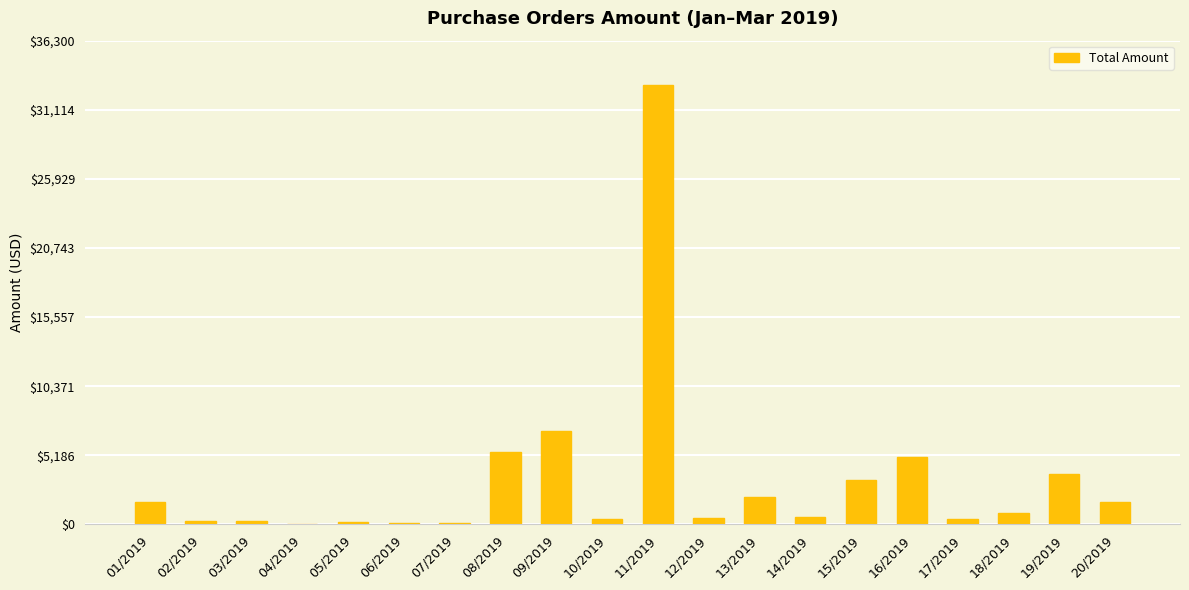

What is the maximum value shown in the chart?

33000.0